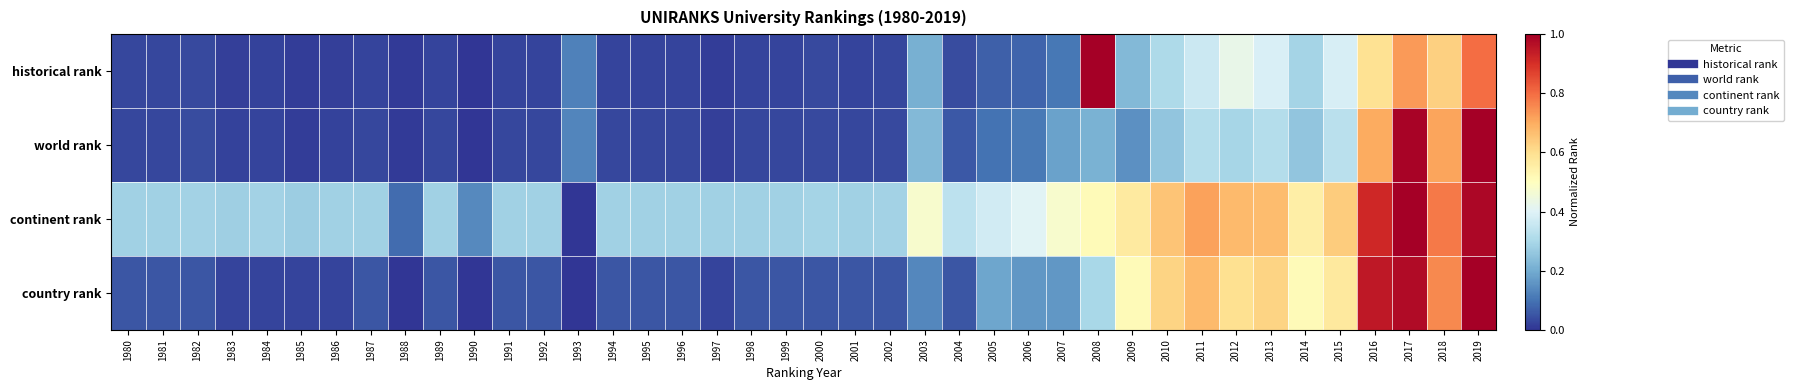

Which series has the widest spread of values?

historical rank